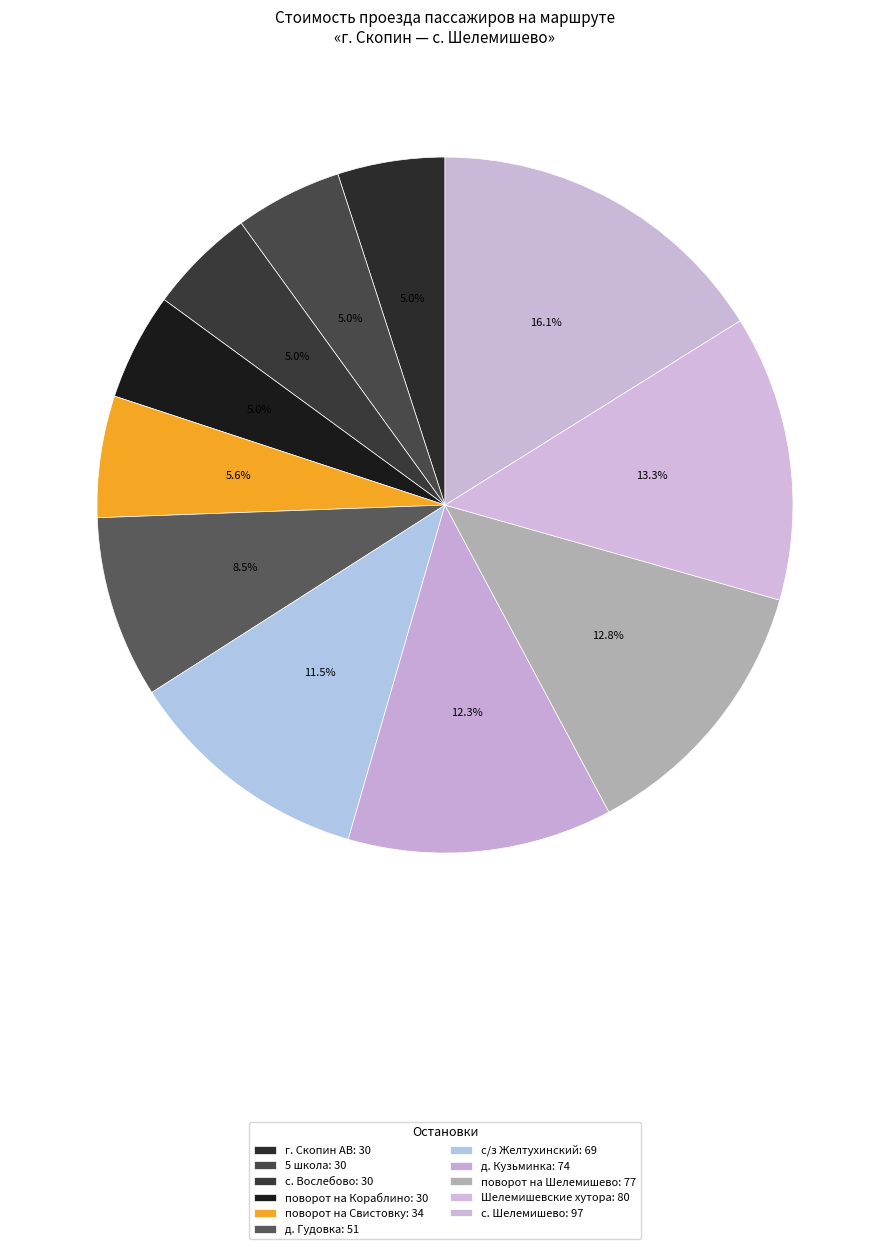

Do поворот на Кораблино and с/з Желтухинский together represent more than half of the pie?

No